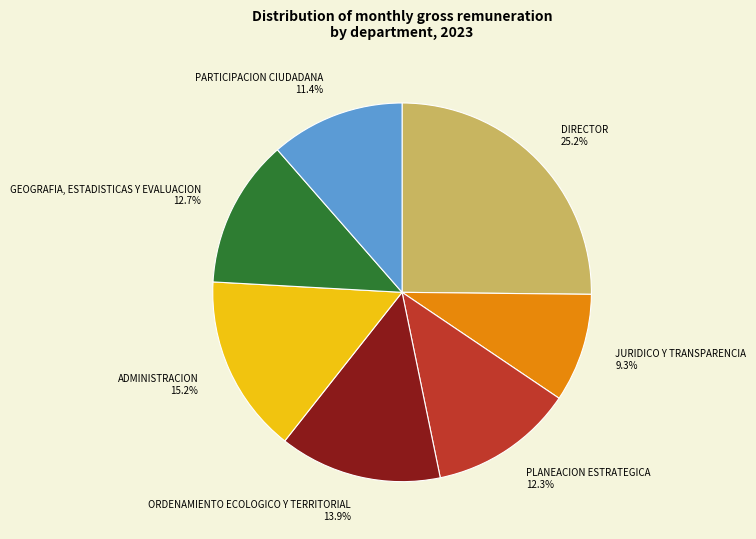

Does DIRECTOR represent more than half of the total?

No